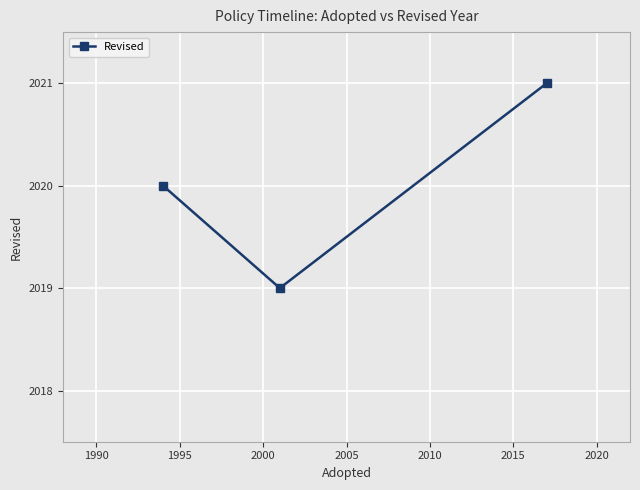

What is the maximum value shown in the chart?

2021